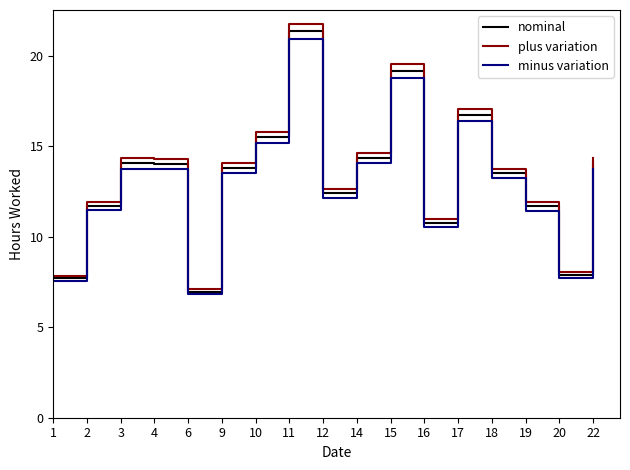

At which category is the sum across all series the highest?

11